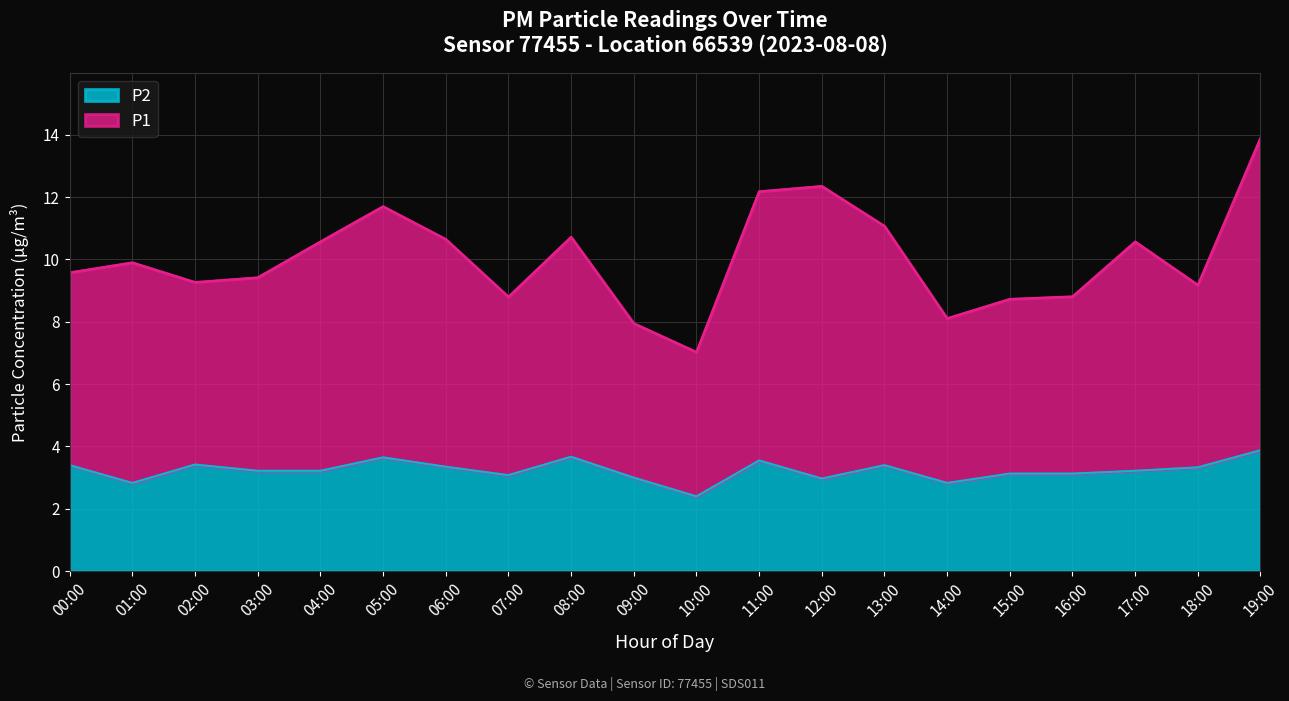

Rank the series at 03:00 from lowest to highest value.

P2, P1